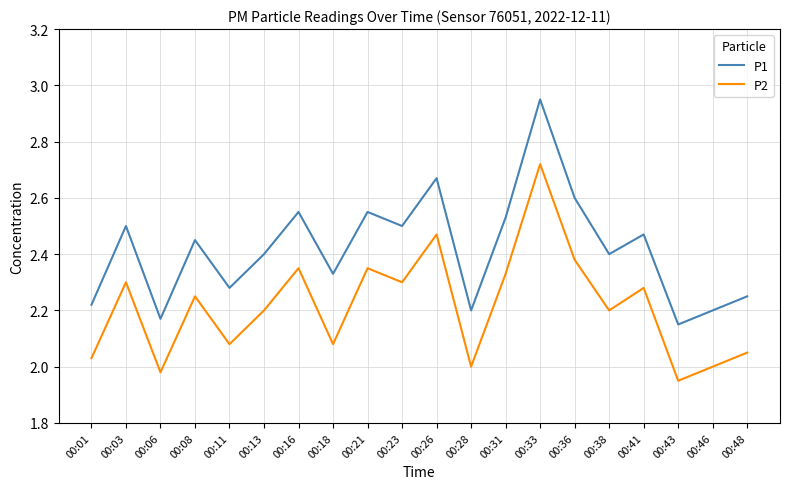

How many interior local valleys does the P2 series have?

7